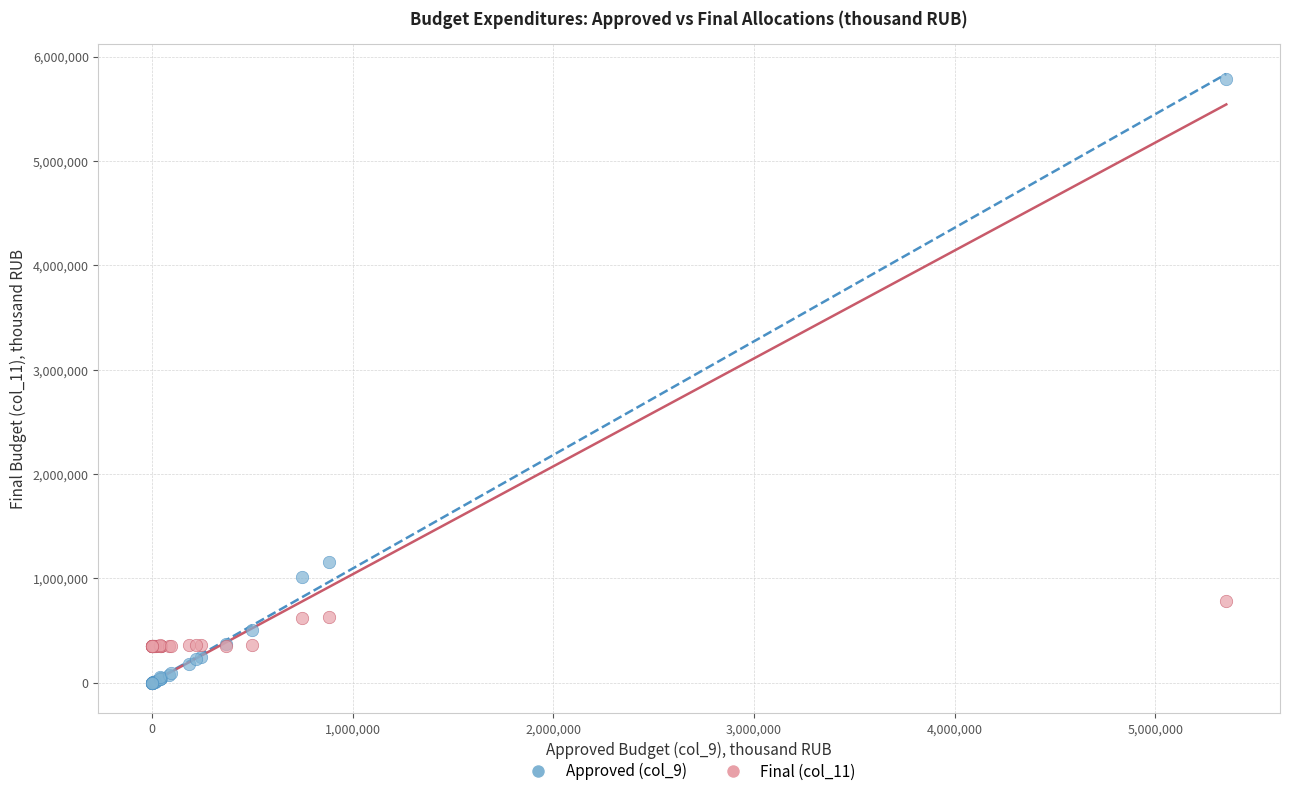

Which series has the largest Y range (max minus min)?

Approved (col_9)